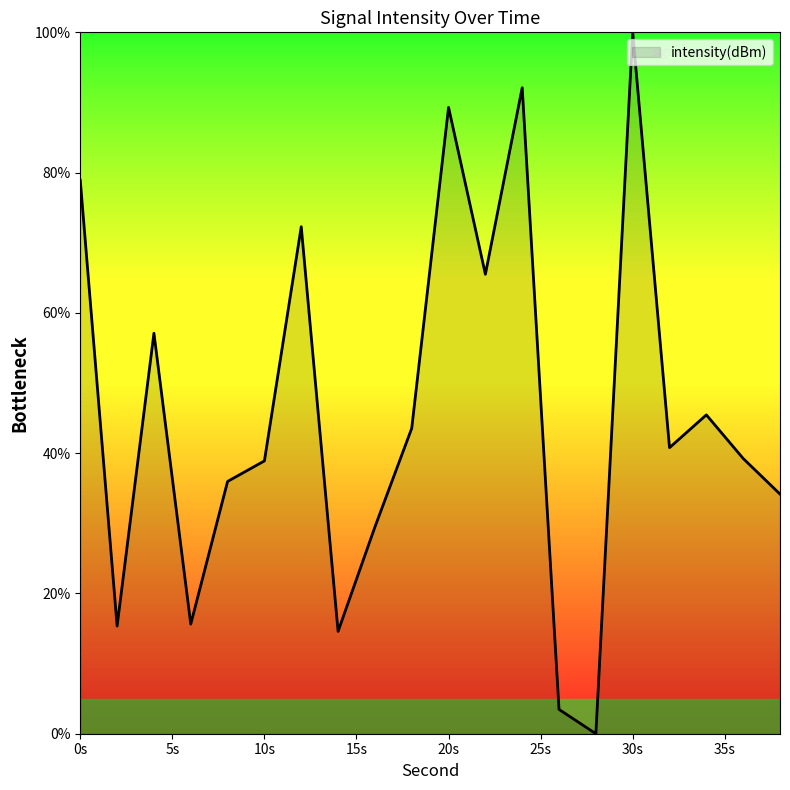

What is the average value?

45.6